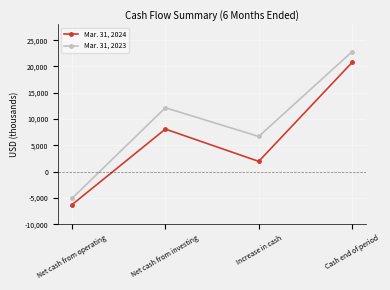

What is the label of the 1st point from the right?

Cash end of period